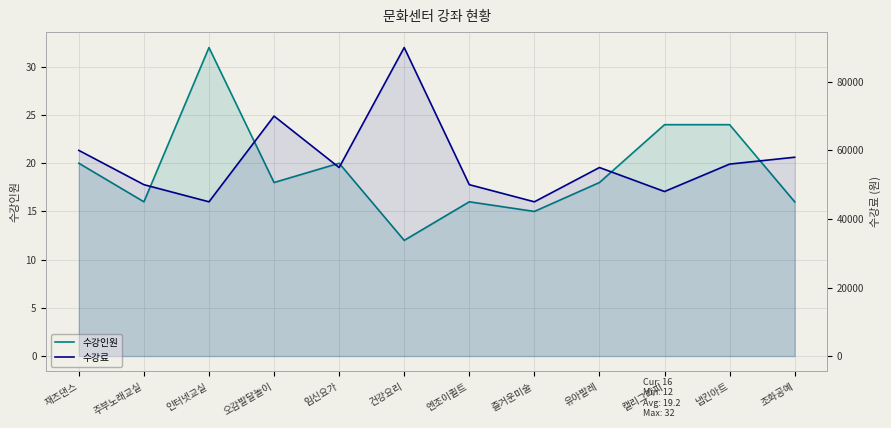

True or false: 수강료 has more than 0 points higher than both neighbors.

True